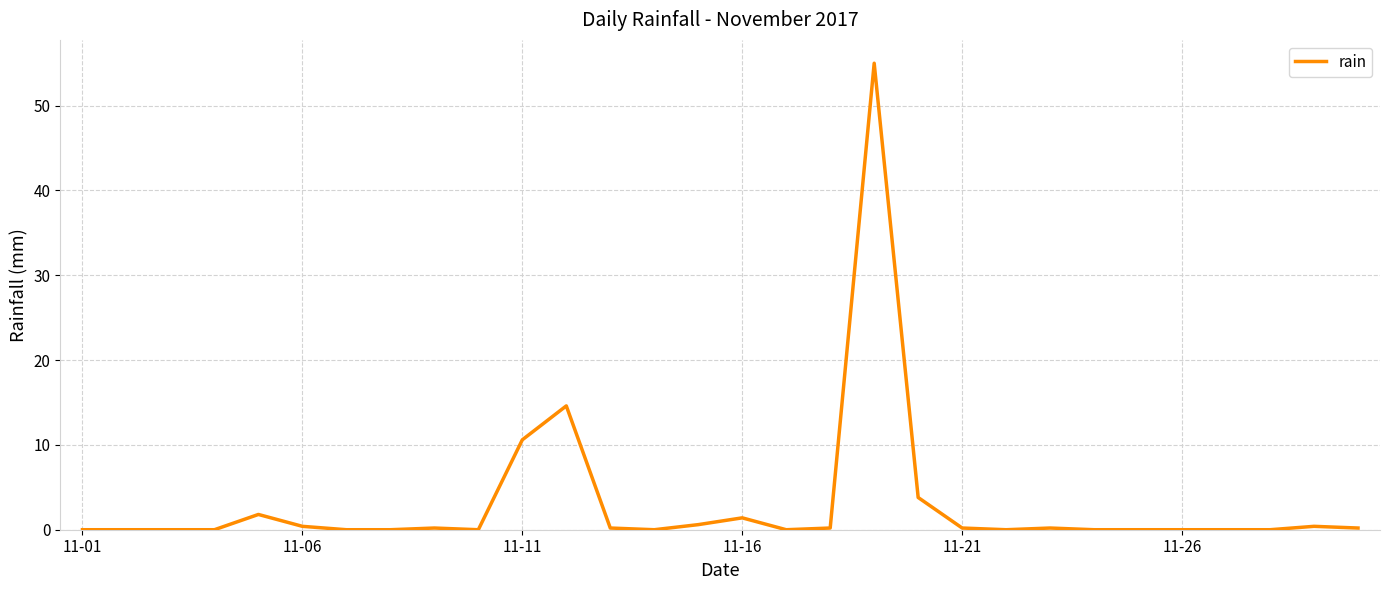

What is the maximum value shown in the chart?

55.0